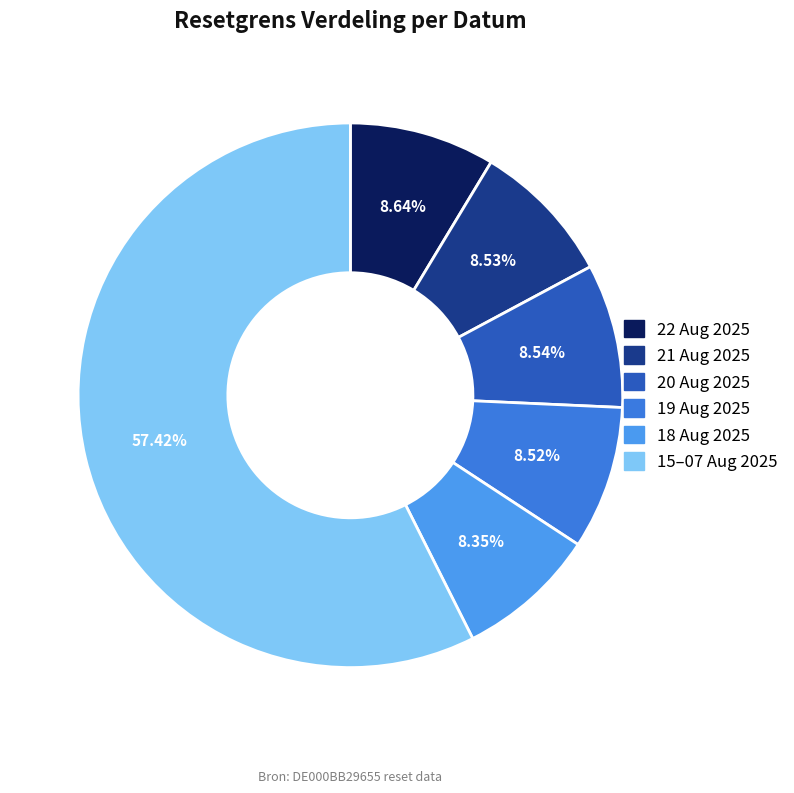

Count the number of slices in the pie.

6